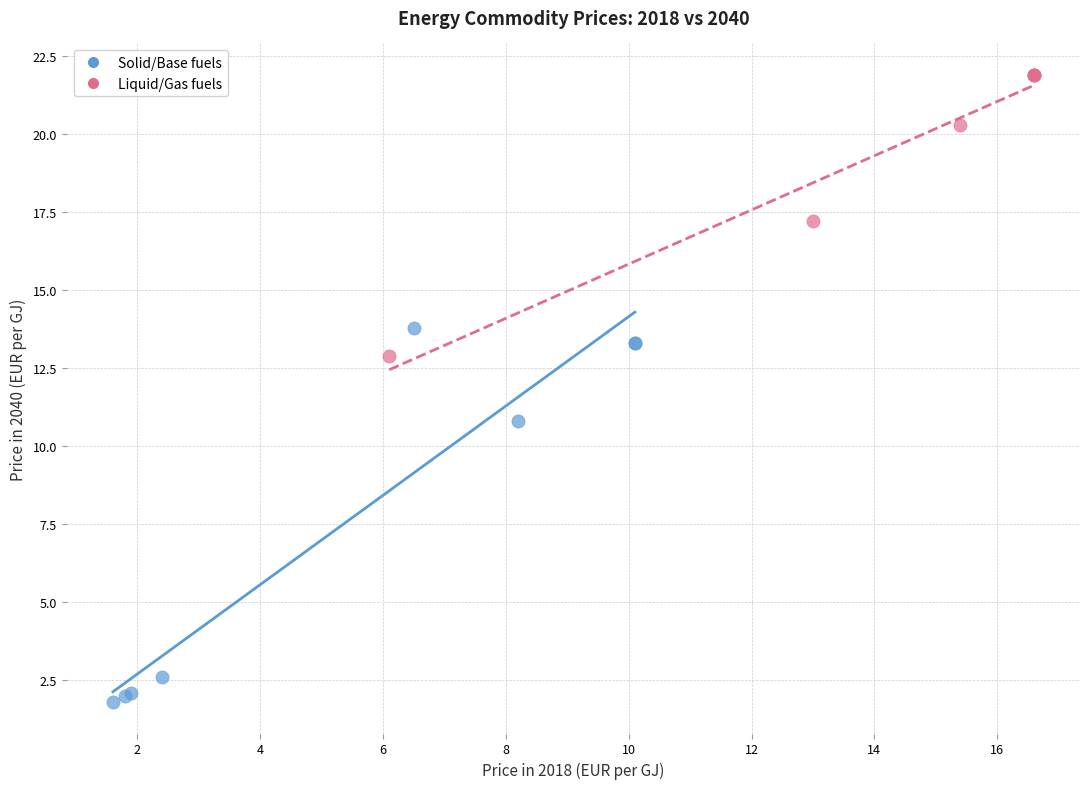

Which series has the largest Y range (max minus min)?

Solid/Base fuels